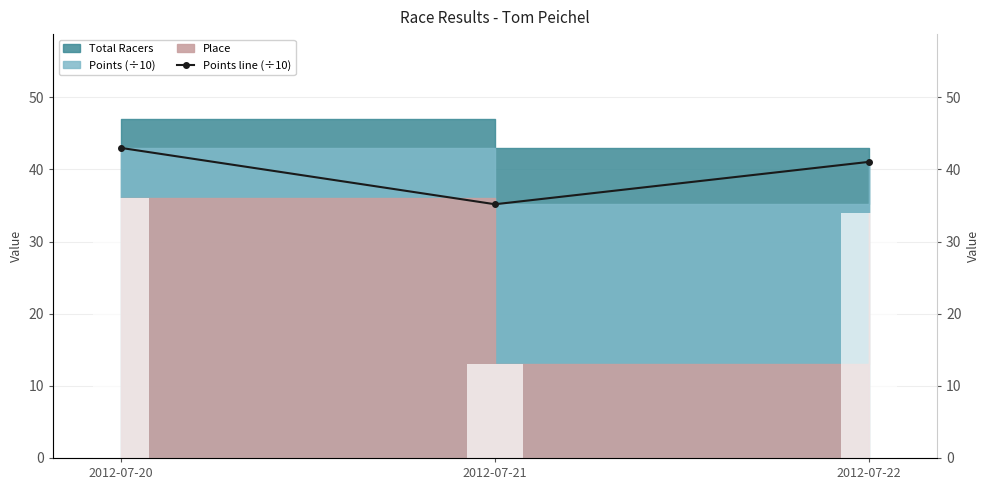

List the labels in order of value, smallest first.

2012-07-21, 2012-07-22, 2012-07-20